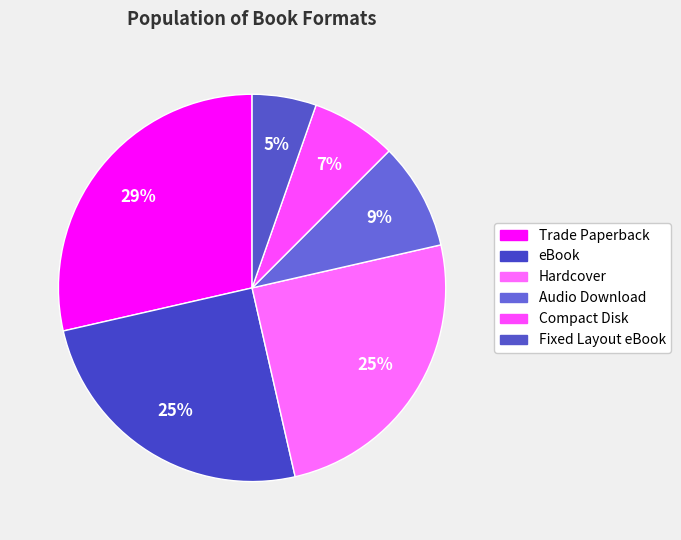

Count the number of slices in the pie.

6